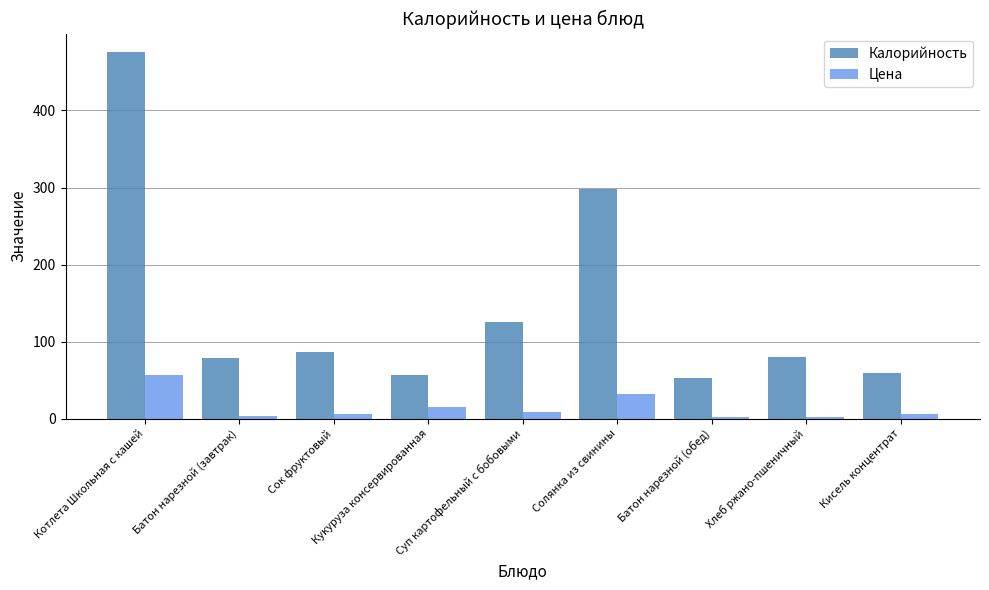

The Калорийность series shows 122.9 at Солянка из свинины. True or false?

False